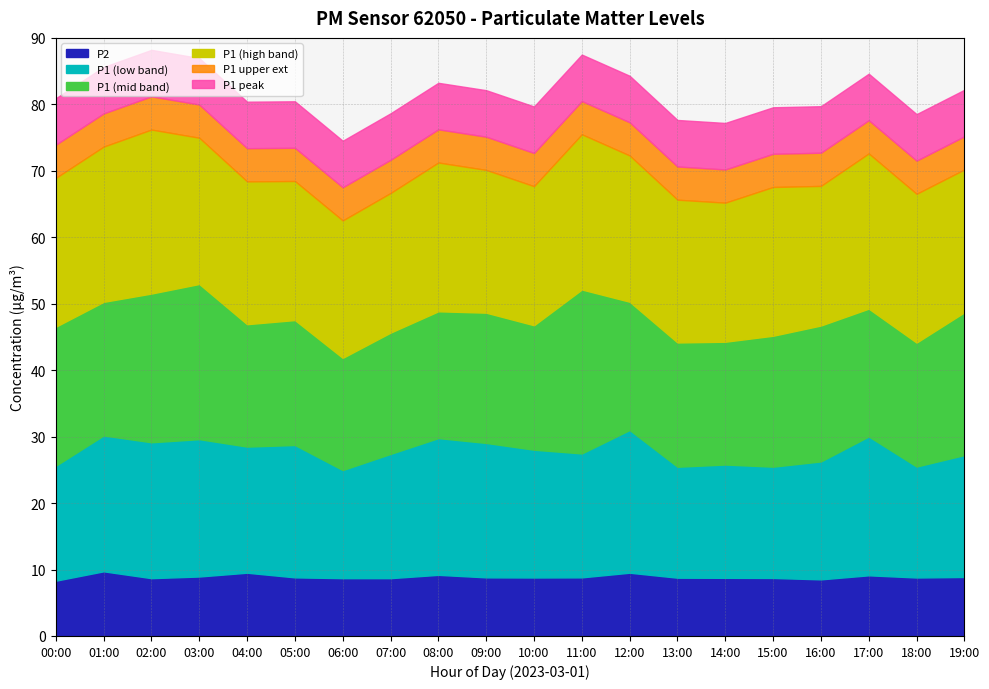

How many data points does each series have?

20